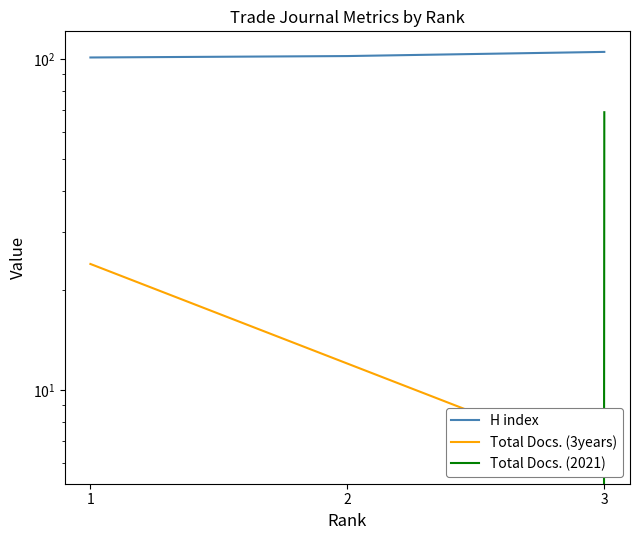

What is the value of the Total Docs. (3years) point at the 1st from the left?

24